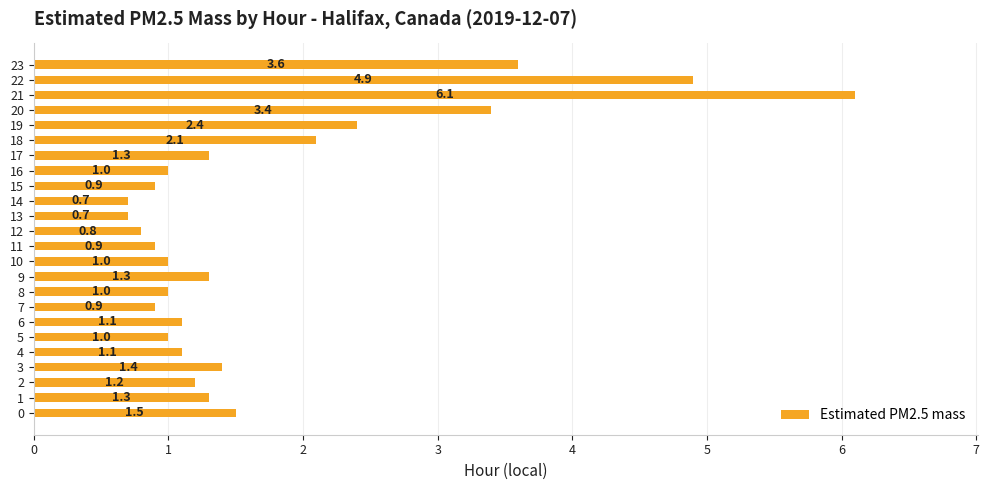

Between 14 and 17, which is larger?

17